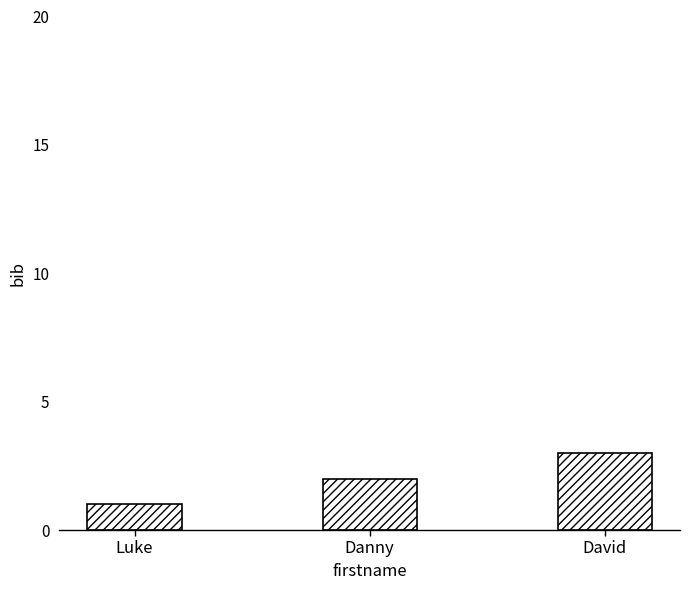

How many values are between 1 and 3?

3